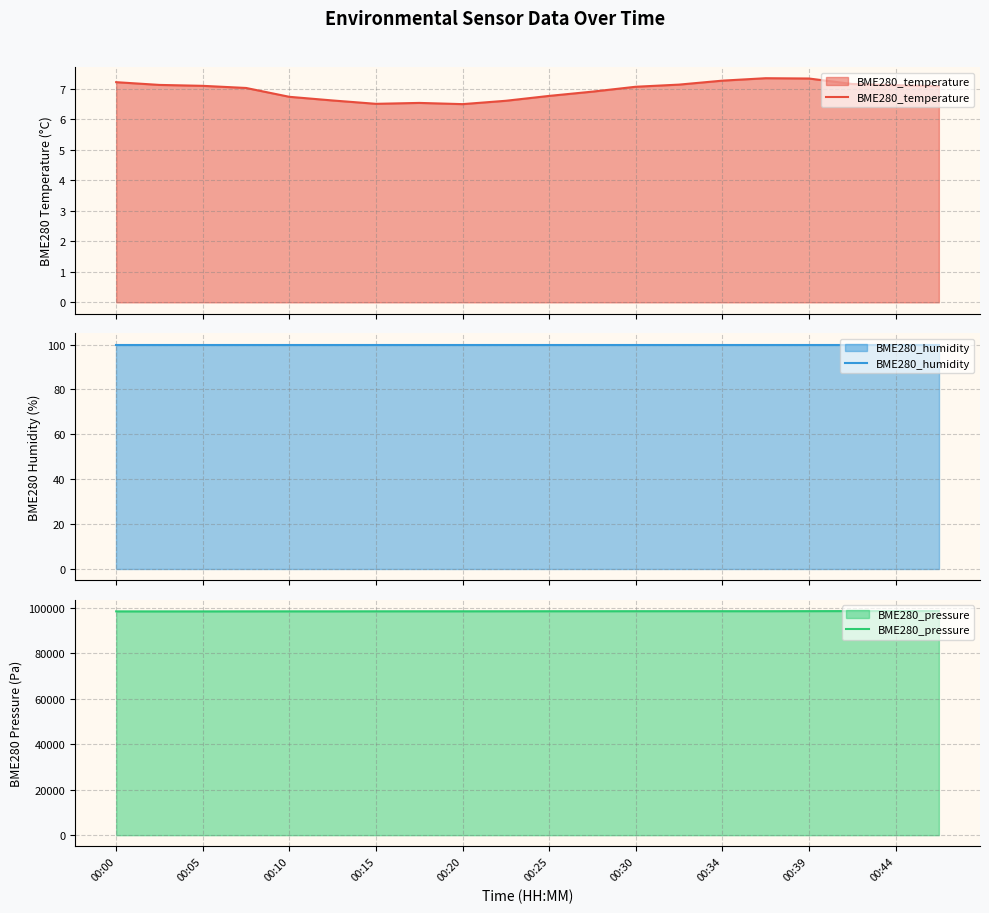

True or false: BME280_pressure and BME280_temperature cross at least once.

False